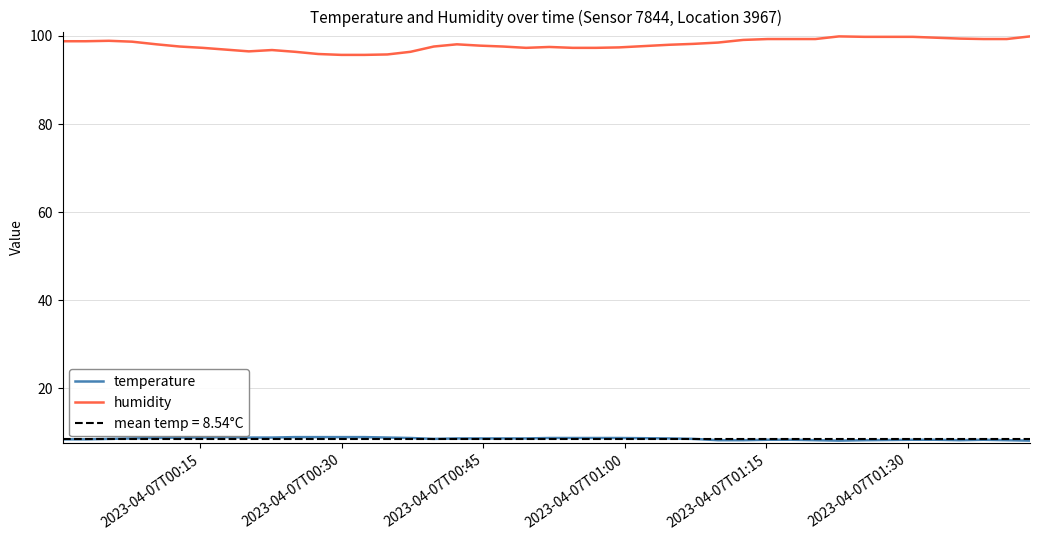

What is the difference between the maximum and minimum values in the temperature series?

0.8